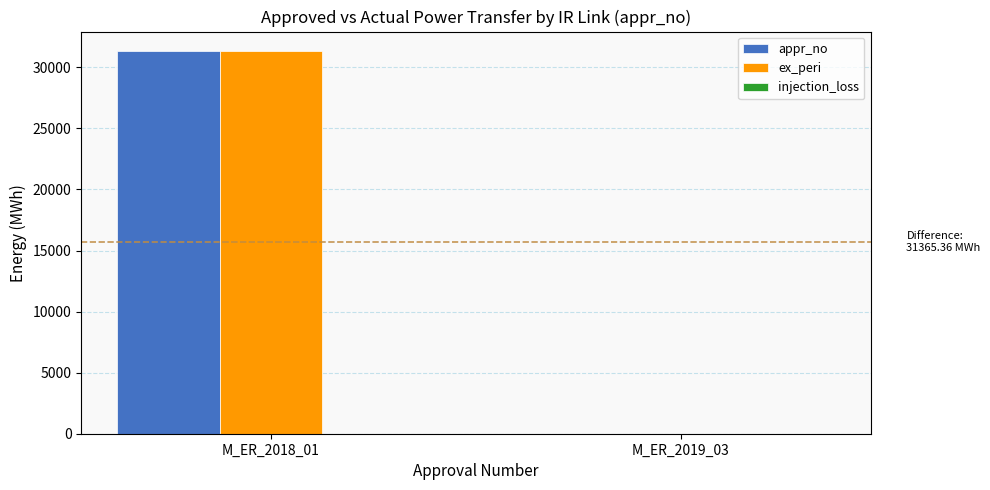

The value of ex_peri at M_ER_2018_01 is 11769.0. True or false?

False